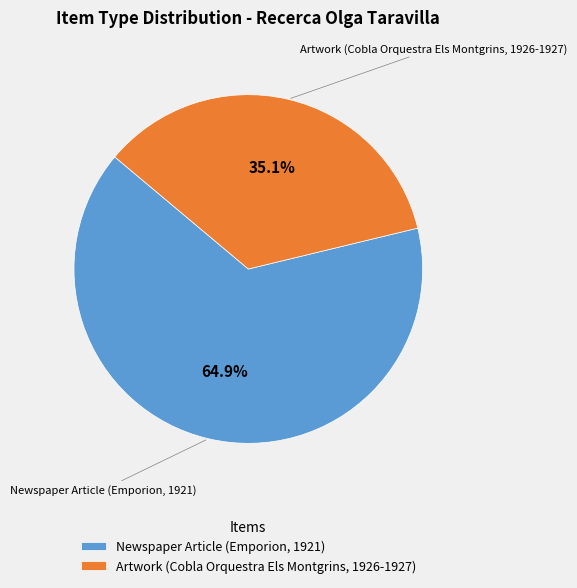

What is the ratio of the value at Artwork (Cobla Orquestra Els Montgrins, 1926-1927) to the value at Newspaper Article (Emporion, 1921)?

0.5